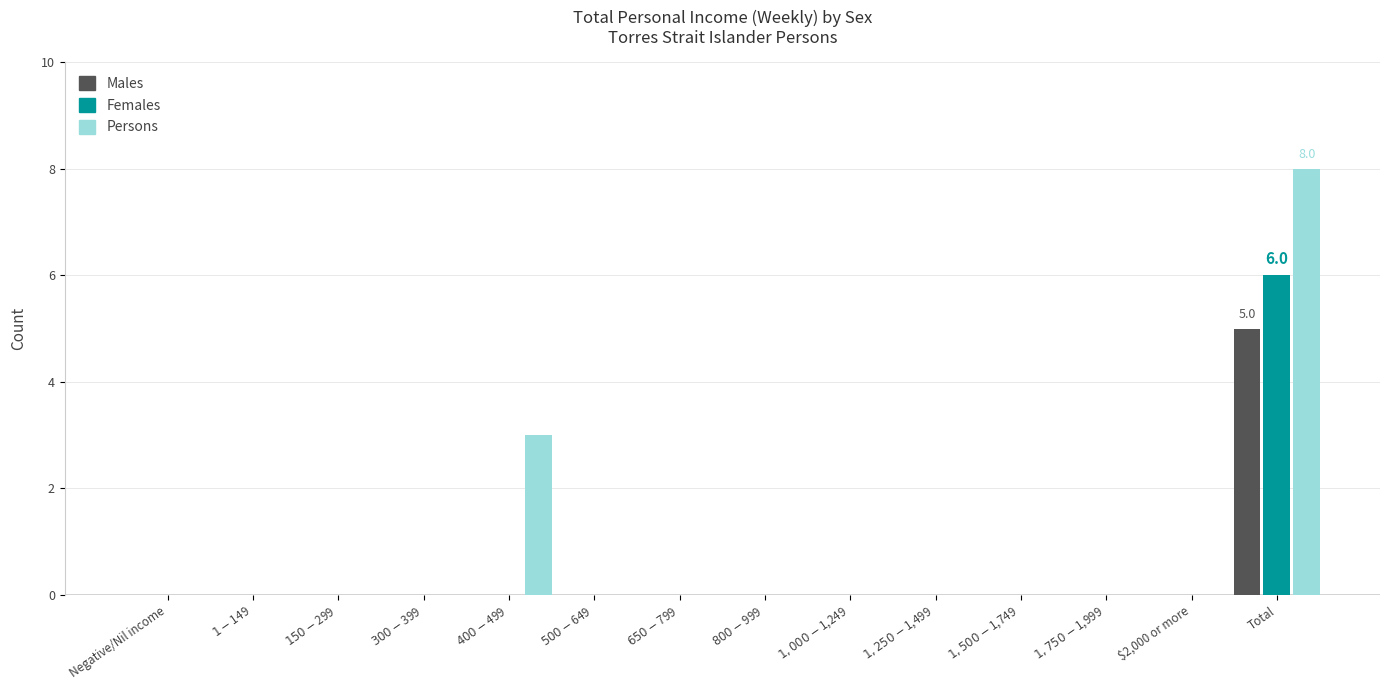

What is the maximum value for Males?

5